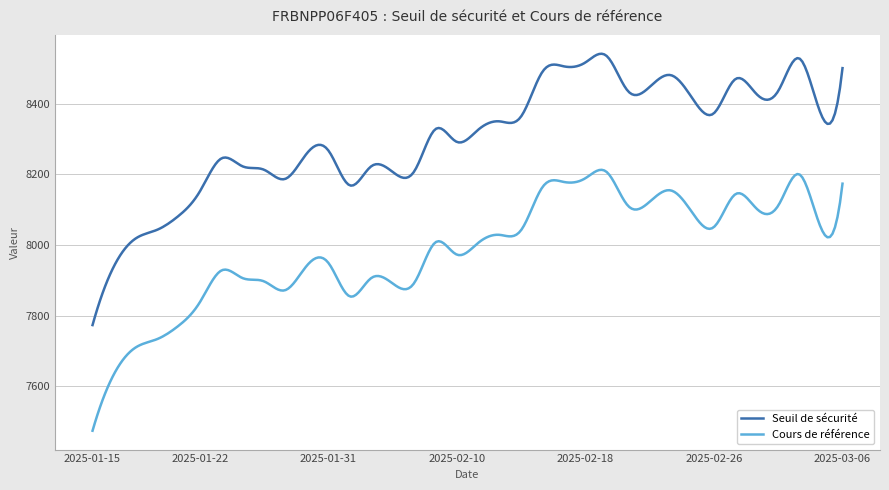

True or false: Seuil de sécurité and Cours de référence intersect in this chart.

False